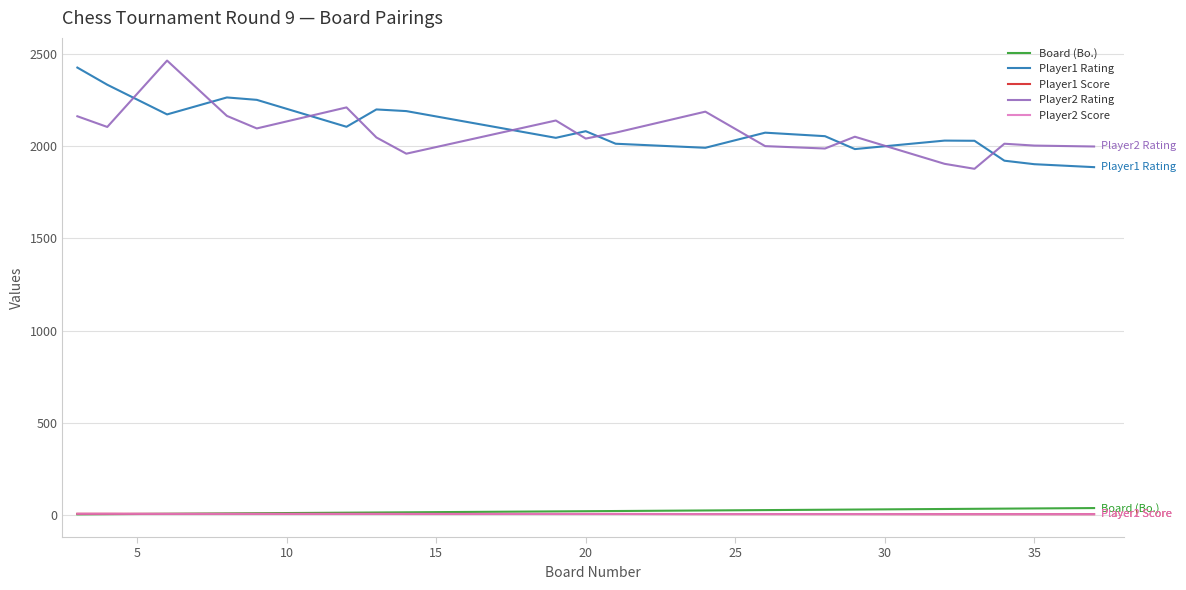

What is the minimum value shown in the chart?

3.0